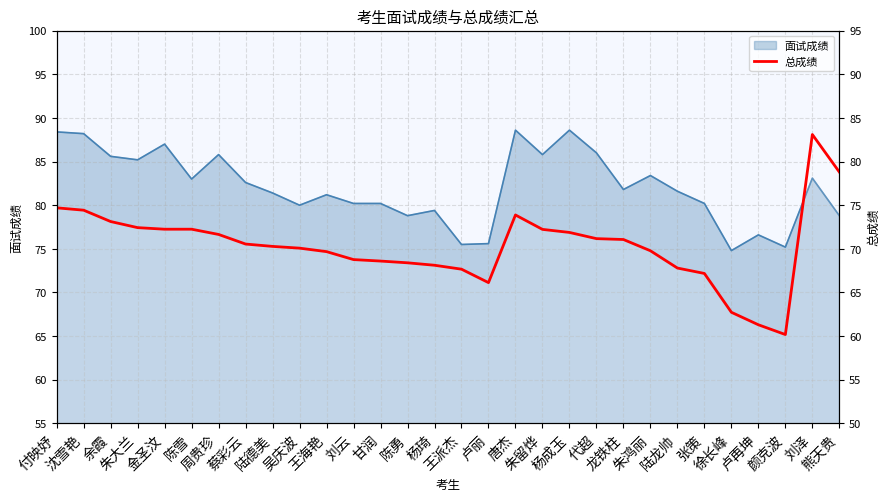

Reading left to right, list all the values displayed in this chart.

74.7	74.4	73.1	72.4	72.2	72.2	71.7	70.5	70.3	70.1	69.7	68.8	68.6	68.4	68.1	67.7	66.1	73.9	72.2	71.9	71.2	71.1	69.8	67.8	67.2	62.7	61.3	60.2	83.1	78.8